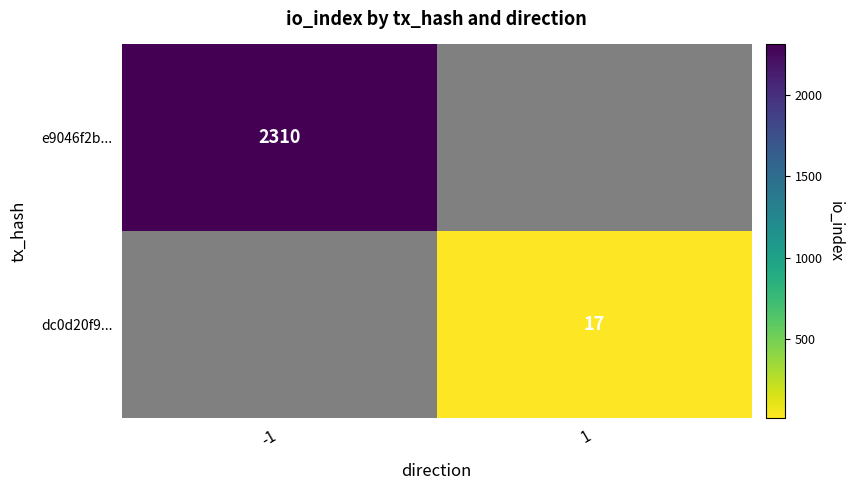

Which category has the lowest value in the e9046f2b... series?

-1